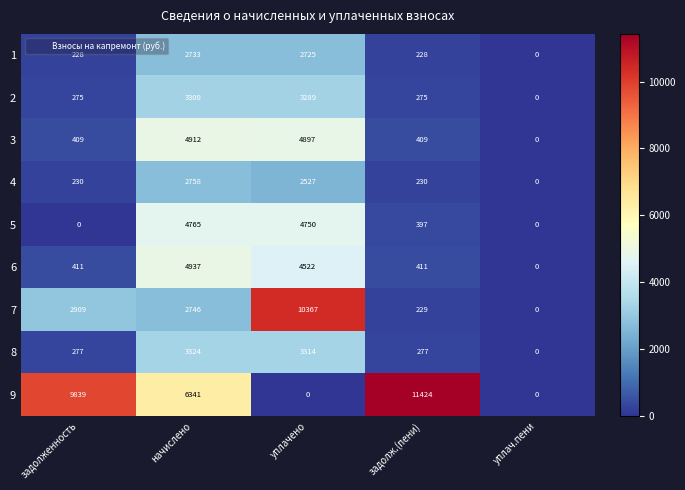

Between уплачено and задолж.(пени), which series saw the biggest shift?

9